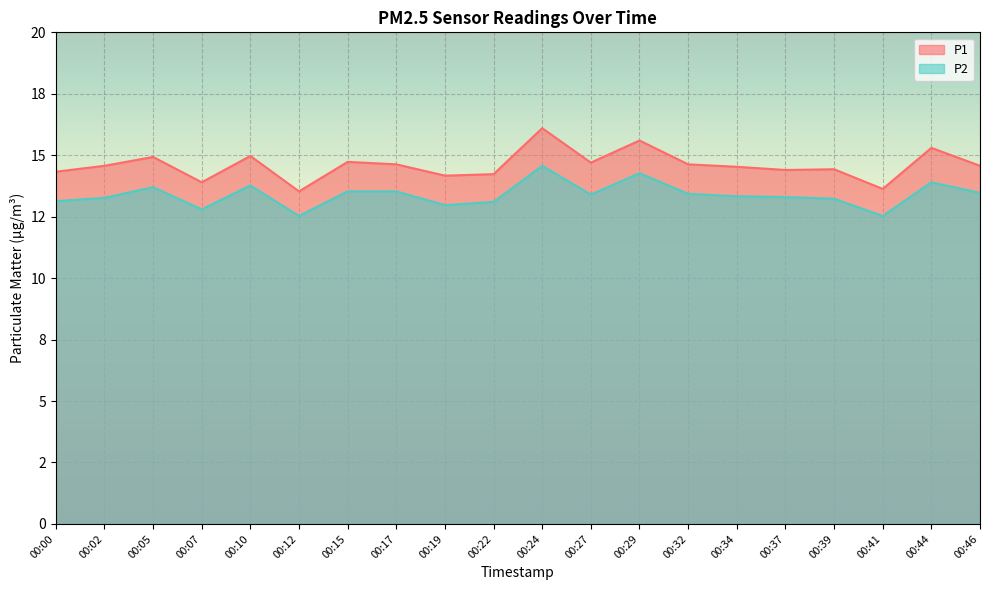

What is the difference between the second highest and minimum values in the P2 series?

1.7